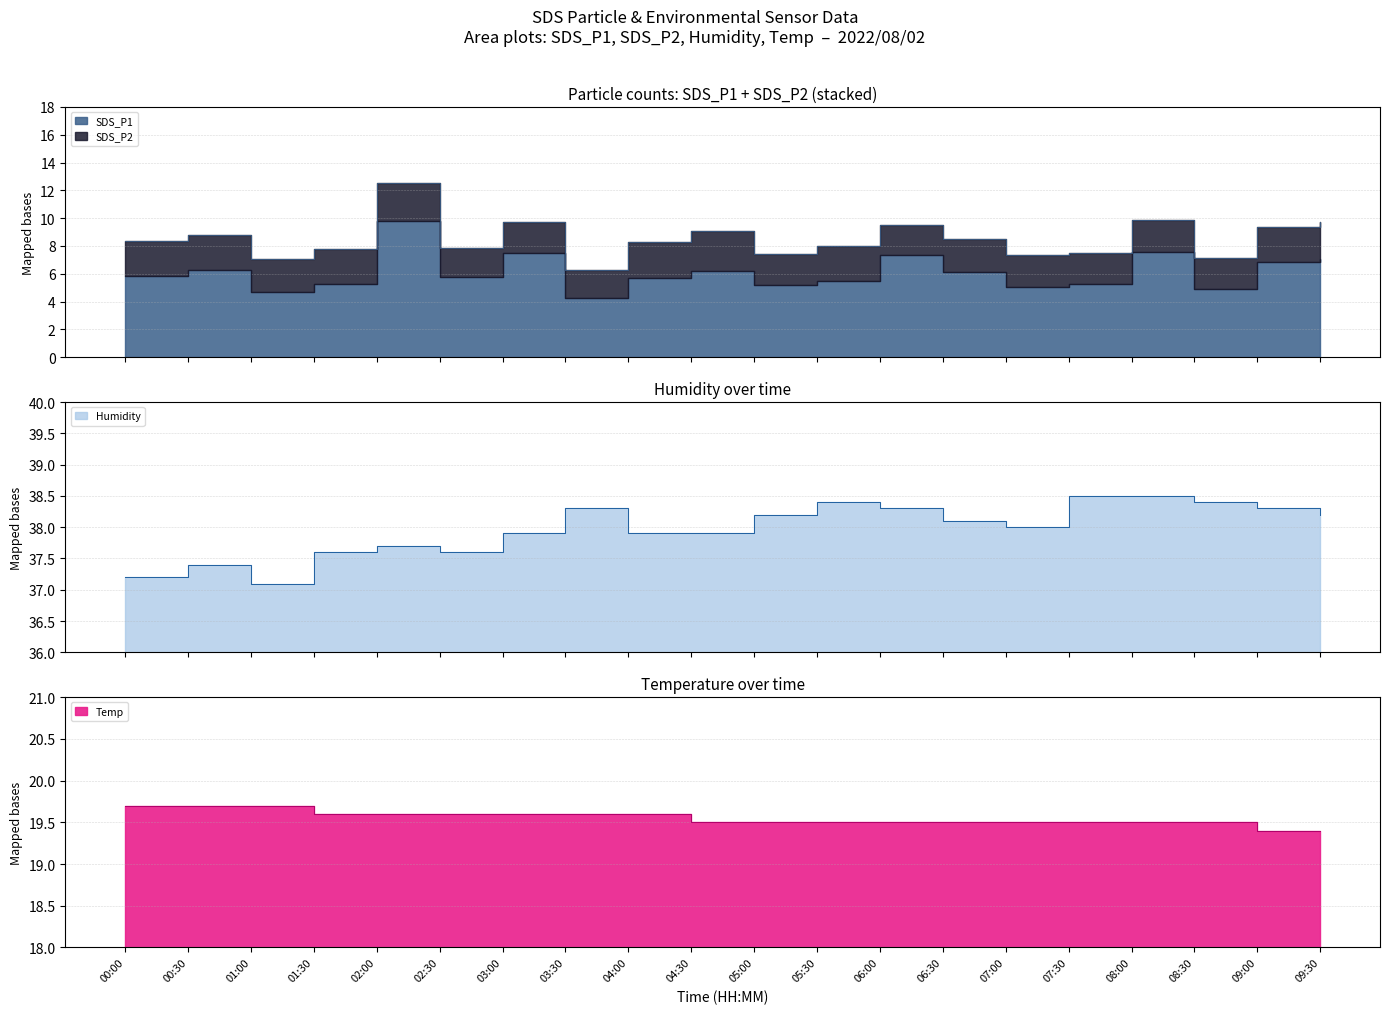

Reading left to right, extract all data points from this chart.

SDS_P1: 00:00=5.8	00:30=6.3	01:00=4.7	01:30=5.2	02:00=9.8	02:30=5.8	03:00=7.5	03:30=4.3	04:00=5.7	04:30=6.2	05:00=5.2	05:30=5.5	06:00=7.3	06:30=6.1	07:00=5.1	07:30=5.3	08:00=7.6	08:30=4.9	09:00=6.9	09:30=7.1
Temp: 00:00=19.7	00:30=19.7	01:00=19.7	01:30=19.6	02:00=19.6	02:30=19.6	03:00=19.6	03:30=19.6	04:00=19.6	04:30=19.5	05:00=19.5	05:30=19.5	06:00=19.5	06:30=19.5	07:00=19.5	07:30=19.5	08:00=19.5	08:30=19.5	09:00=19.4	09:30=19.4
Humidity: 00:00=37.2	00:30=37.4	01:00=37.1	01:30=37.6	02:00=37.7	02:30=37.6	03:00=37.9	03:30=38.3	04:00=37.9	04:30=37.9	05:00=38.2	05:30=38.4	06:00=38.3	06:30=38.1	07:00=38.0	07:30=38.5	08:00=38.5	08:30=38.4	09:00=38.3	09:30=38.2